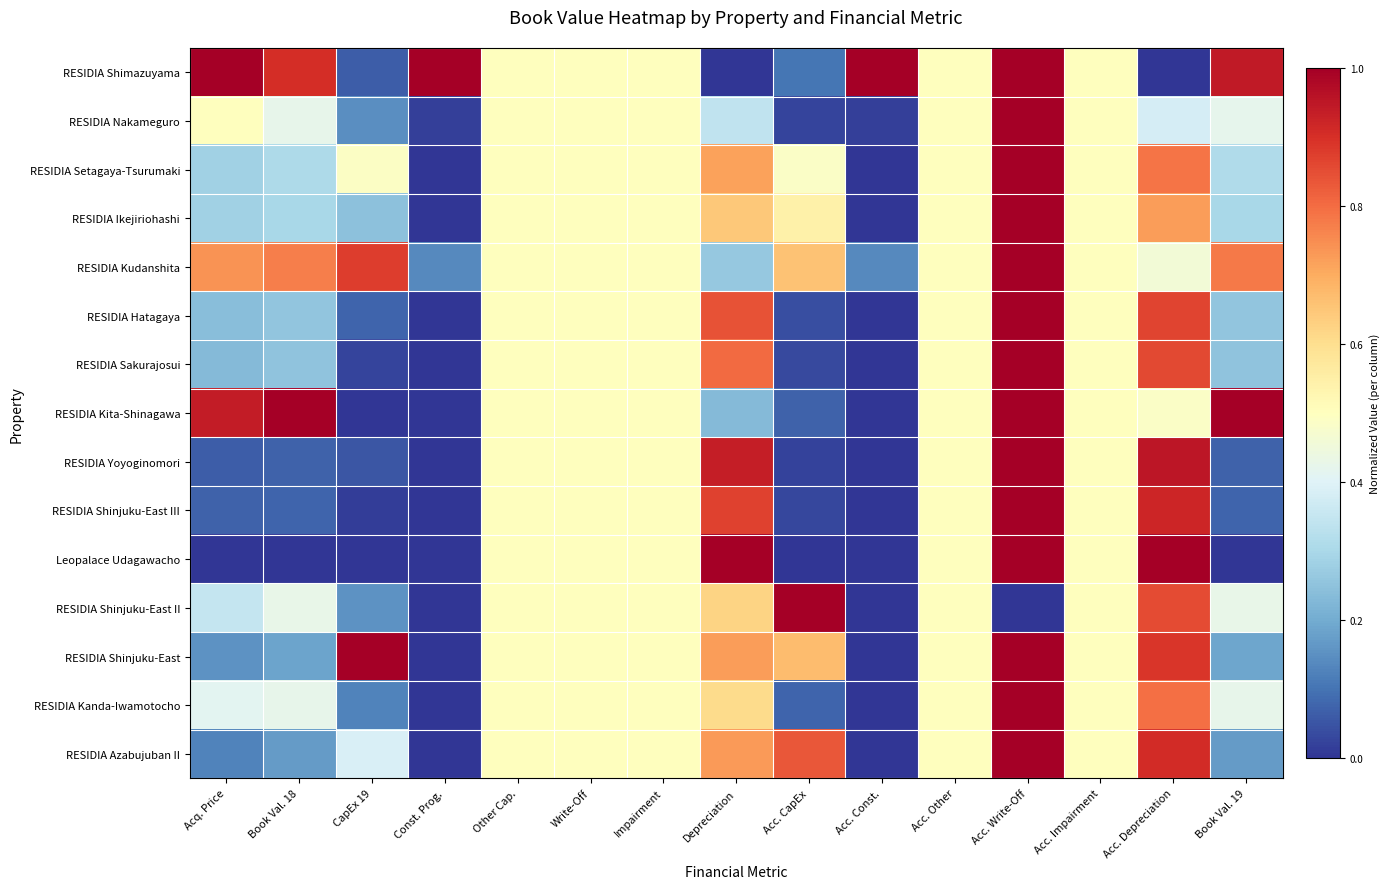

List the series in order of their peak value, lowest first.

RESIDIA Shimazuyama, RESIDIA Nakameguro, RESIDIA Setagaya-Tsurumaki, RESIDIA Ikejiriohashi, RESIDIA Kudanshita, RESIDIA Hatagaya, RESIDIA Sakurajosui, RESIDIA Kita-Shinagawa, RESIDIA Yoyoginomori, RESIDIA Shinjuku-East III, Leopalace Udagawacho, RESIDIA Shinjuku-East II, RESIDIA Shinjuku-East, RESIDIA Kanda-Iwamotocho, RESIDIA Azabujuban II